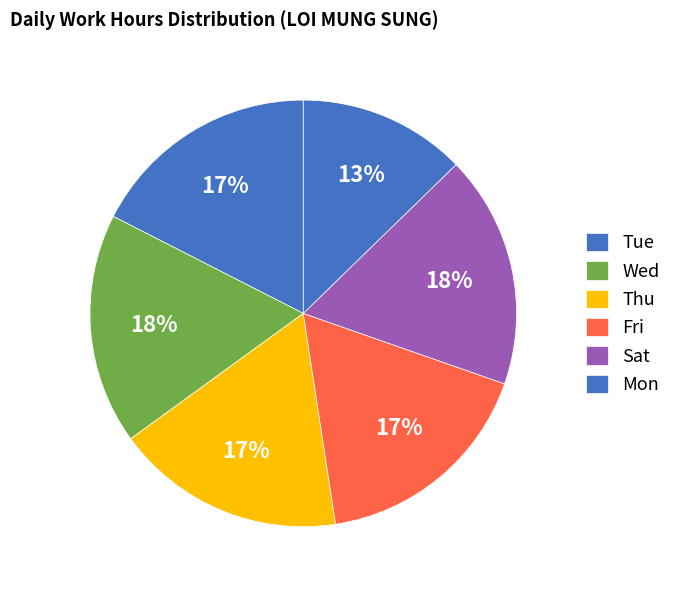

How many segments does this pie chart have?

6